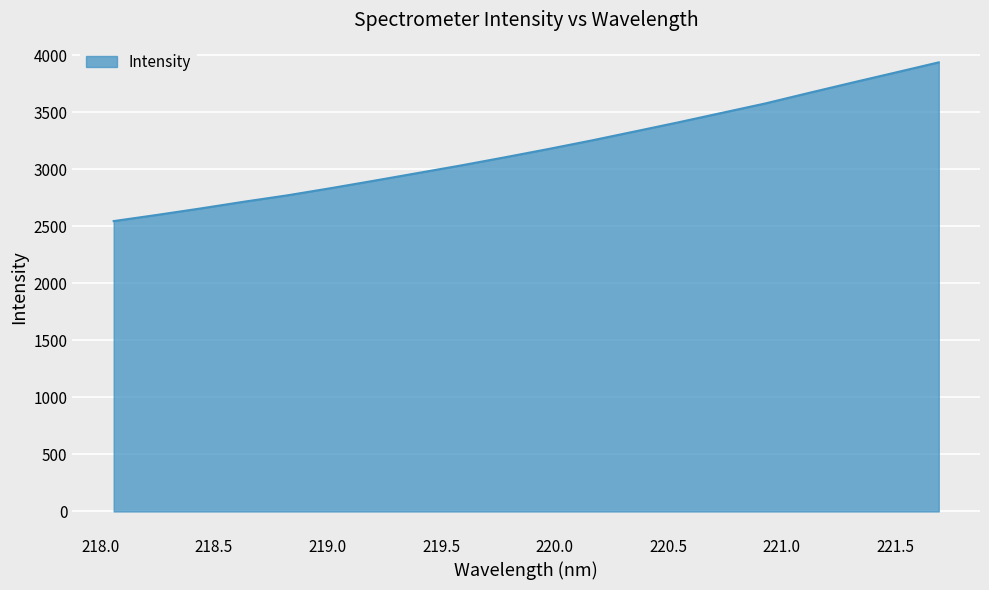

How many values exceed 3177?

10